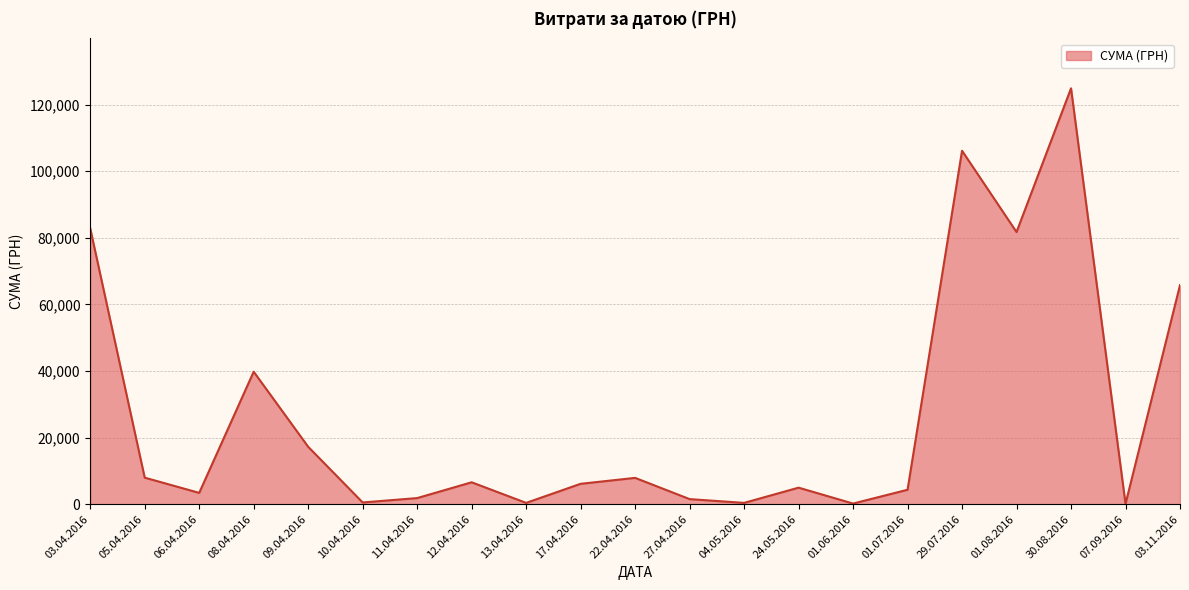

What is the greatest value displayed?

124904.8